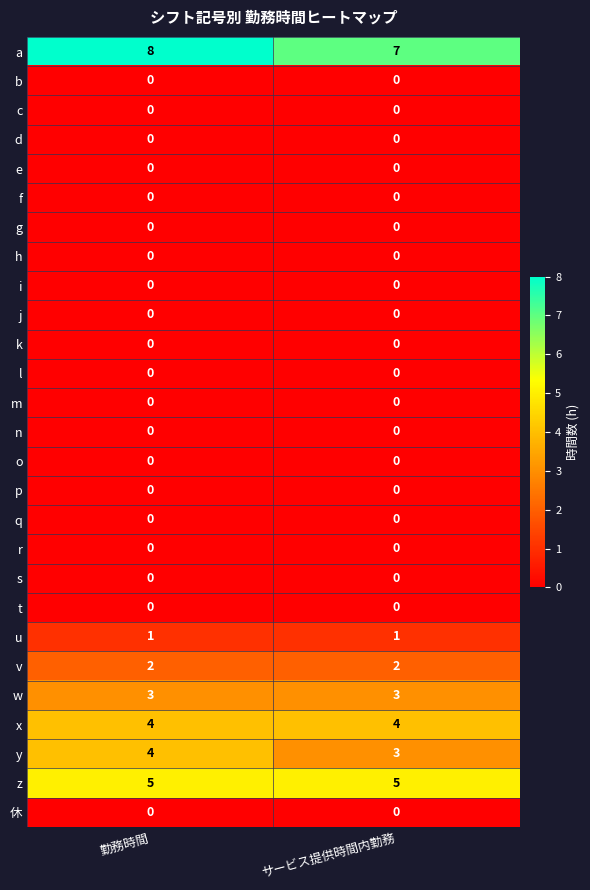

The value of a at サービス提供時間内勤務 is 7. True or false?

True